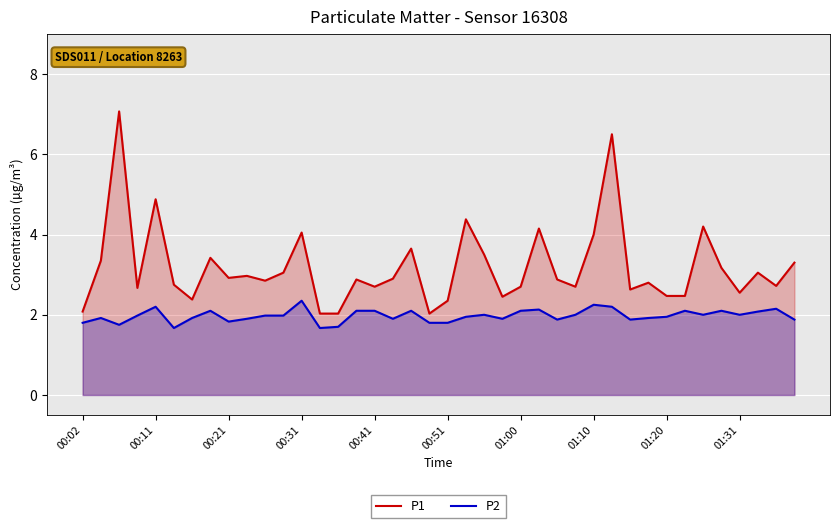

True or false: P2 and P1 cross at least once.

False